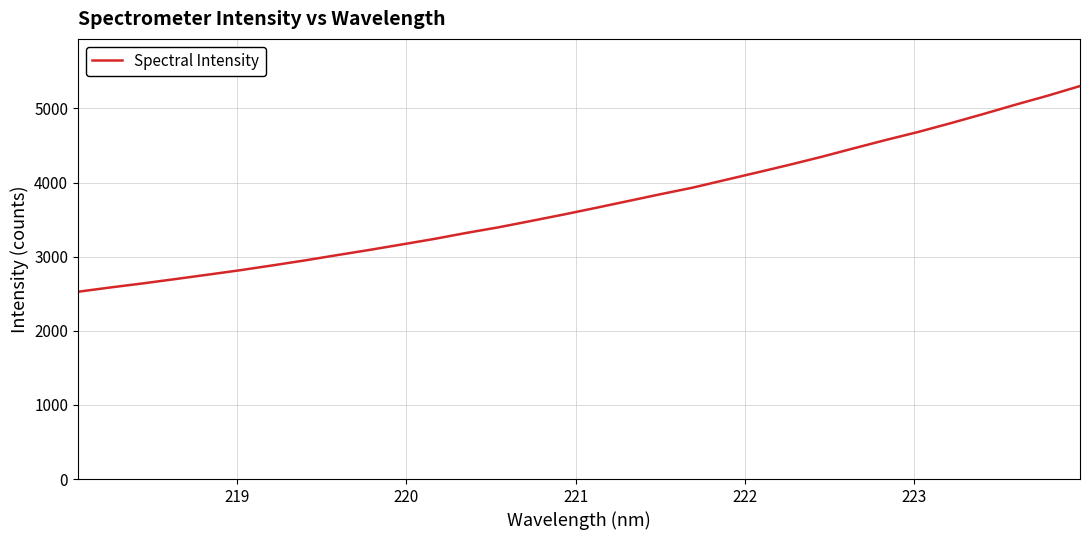

What is the average value?

3719.5